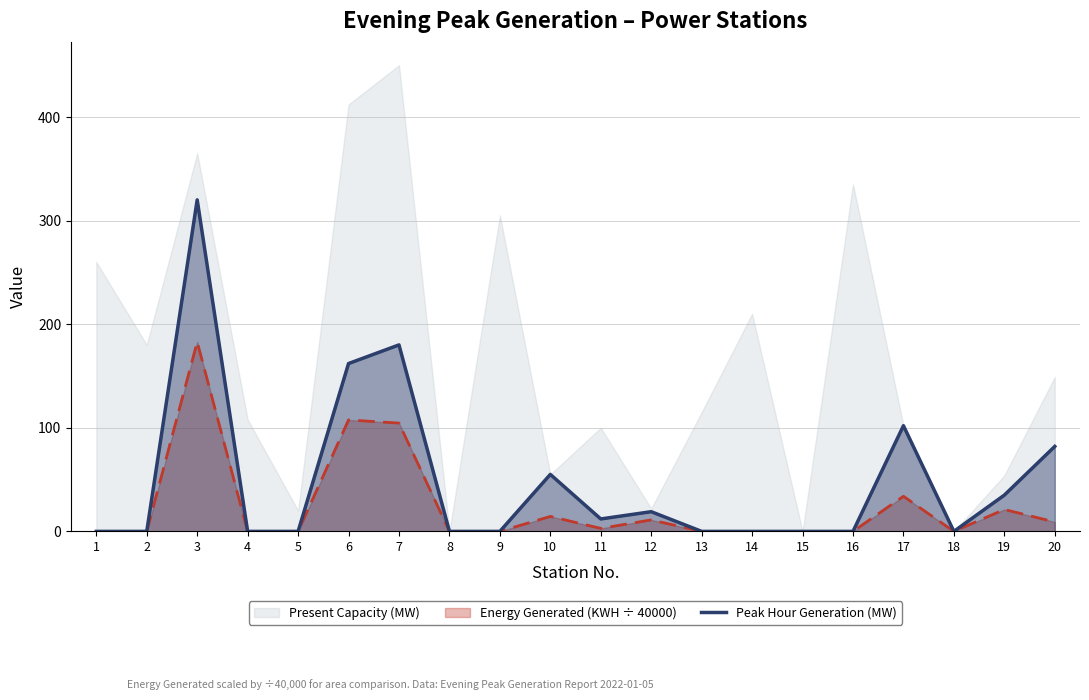

True or false: the data has more than 0 interior local peaks.

True